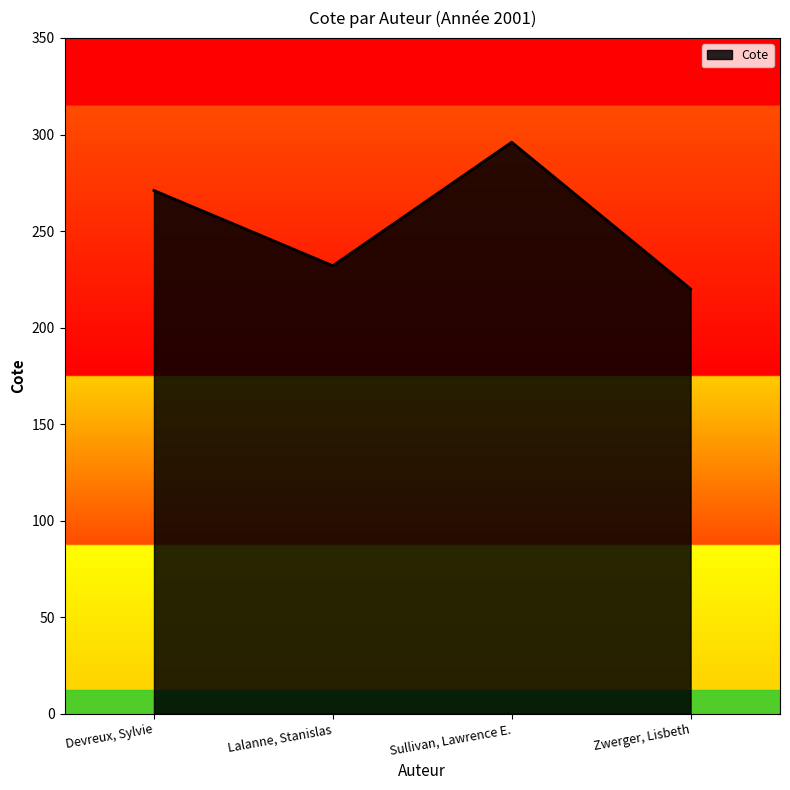

Reading right to left, what are all the values shown in this chart?

Zwerger, Lisbeth=220	Sullivan, Lawrence E.=296	Lalanne, Stanislas=232	Devreux, Sylvie=271